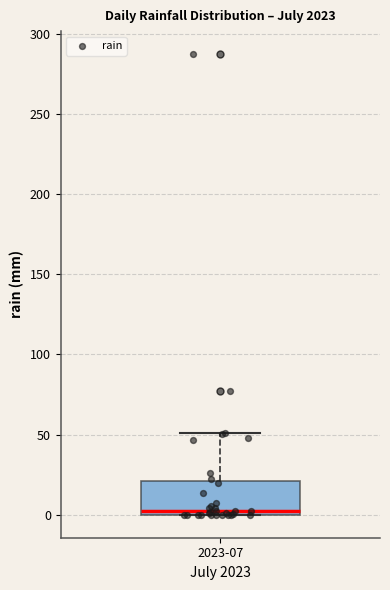

Transcribe this box plot: give where the median line is, the range the box spans, and where the two whiskers end, as read against the y-axis. The values are not printed on the chart, so give them approximately, as read against the axis.

median 5, box 0 to 20, whiskers 0 to 50